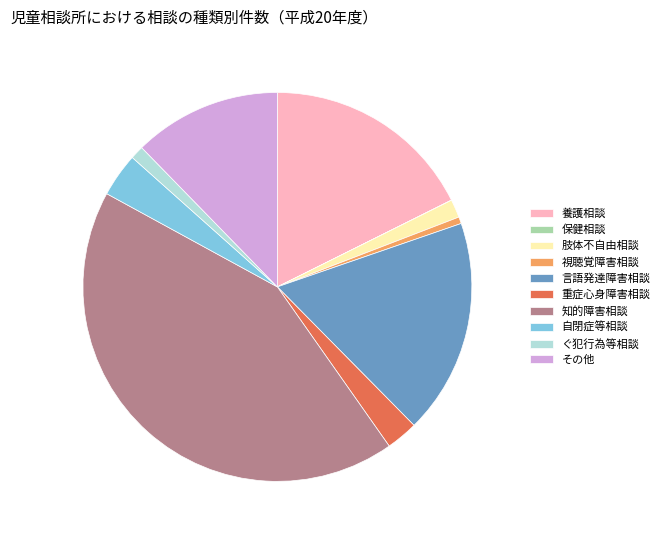

True or false: 養護相談 accounts for 18% of the total.

True